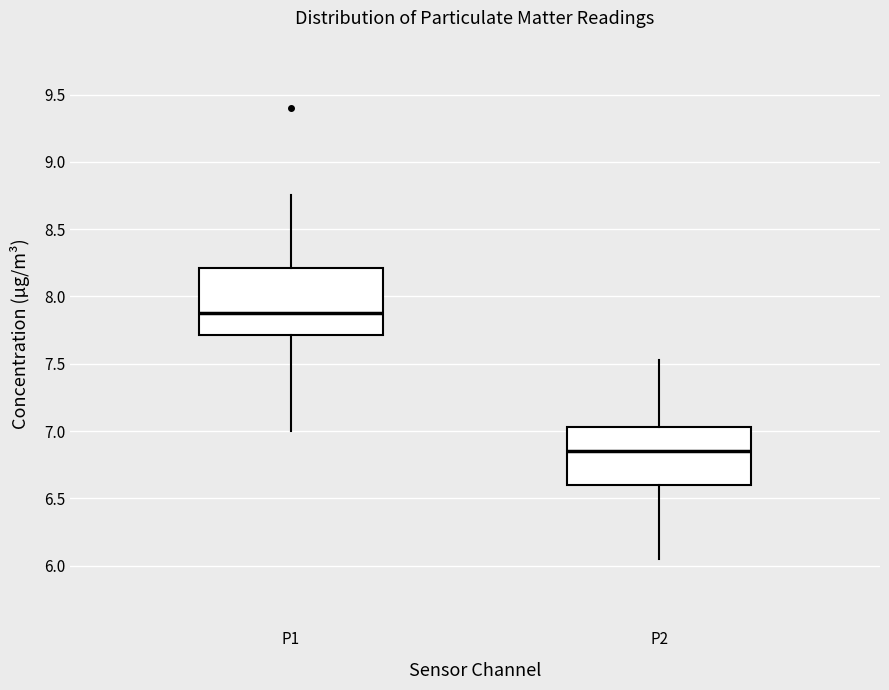

Where is the upper edge of the box for P1 on the y-axis? The values are not printed on the chart, so give them approximately, as read against the axis.

8.20